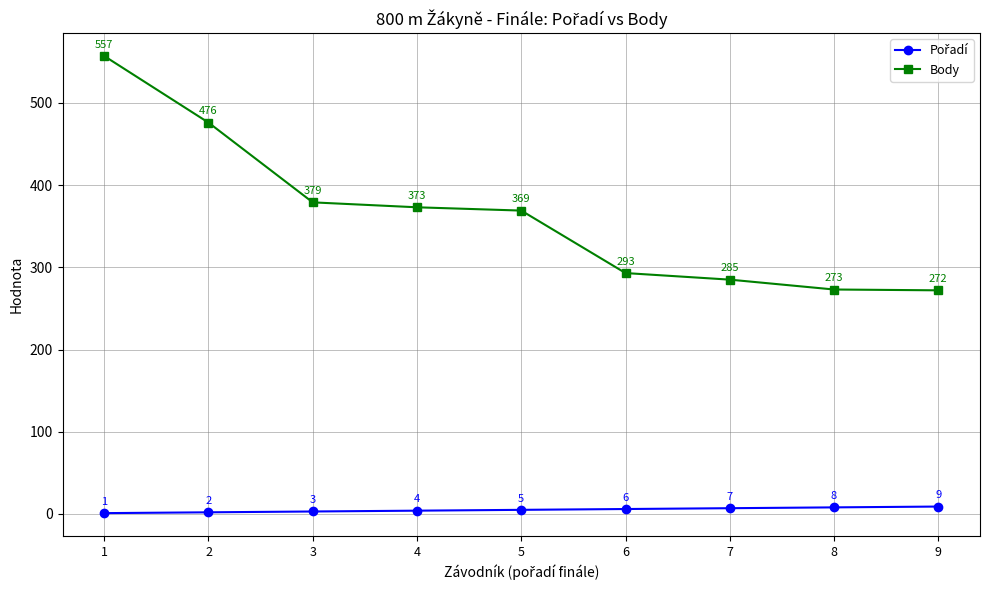

Is it true that Body equals 293 at 6?

True